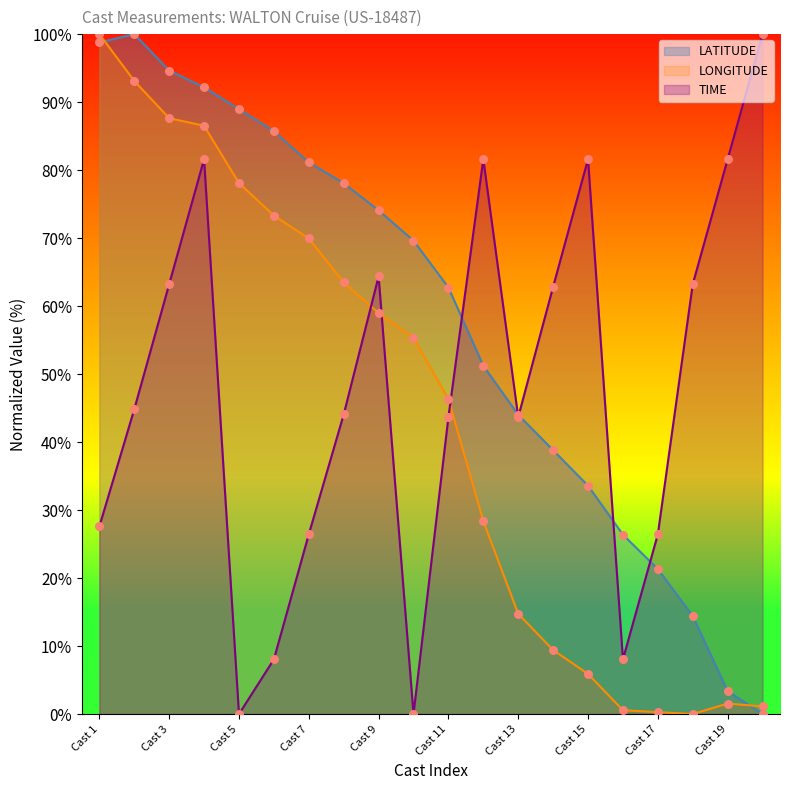

Which series has the widest spread of Y values?

LATITUDE